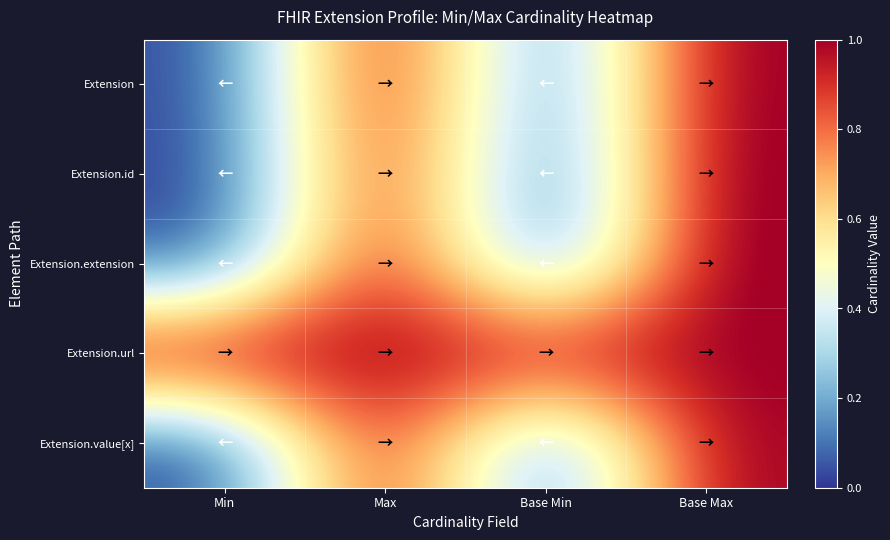

At which category is the sum across all series the highest?

Base Max